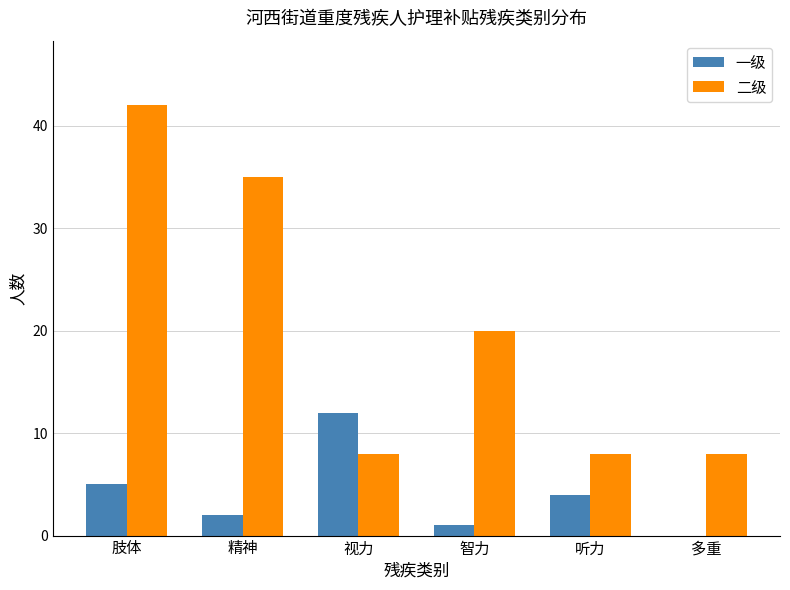

At which label is 一级 closest to 6?

肢体